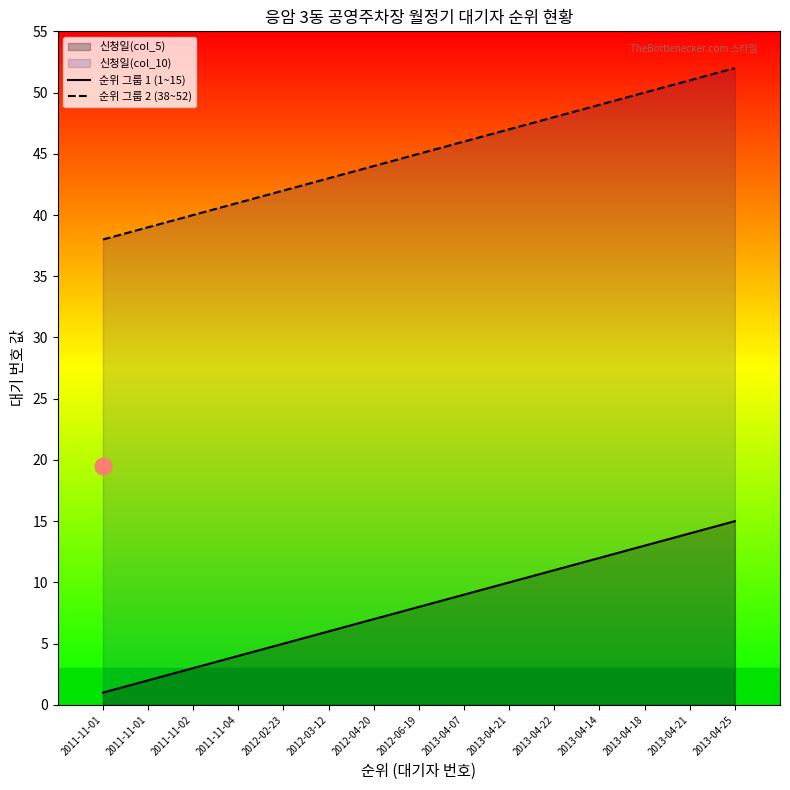

What is the average value of the 순위 그룹 2 (38~52) series?

45